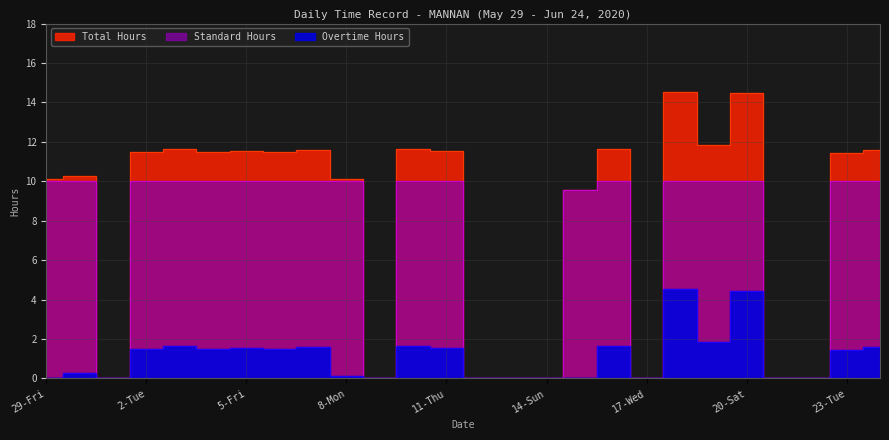

In Standard Hours, how many points are lower than both neighbors (excluding endpoints)?

3